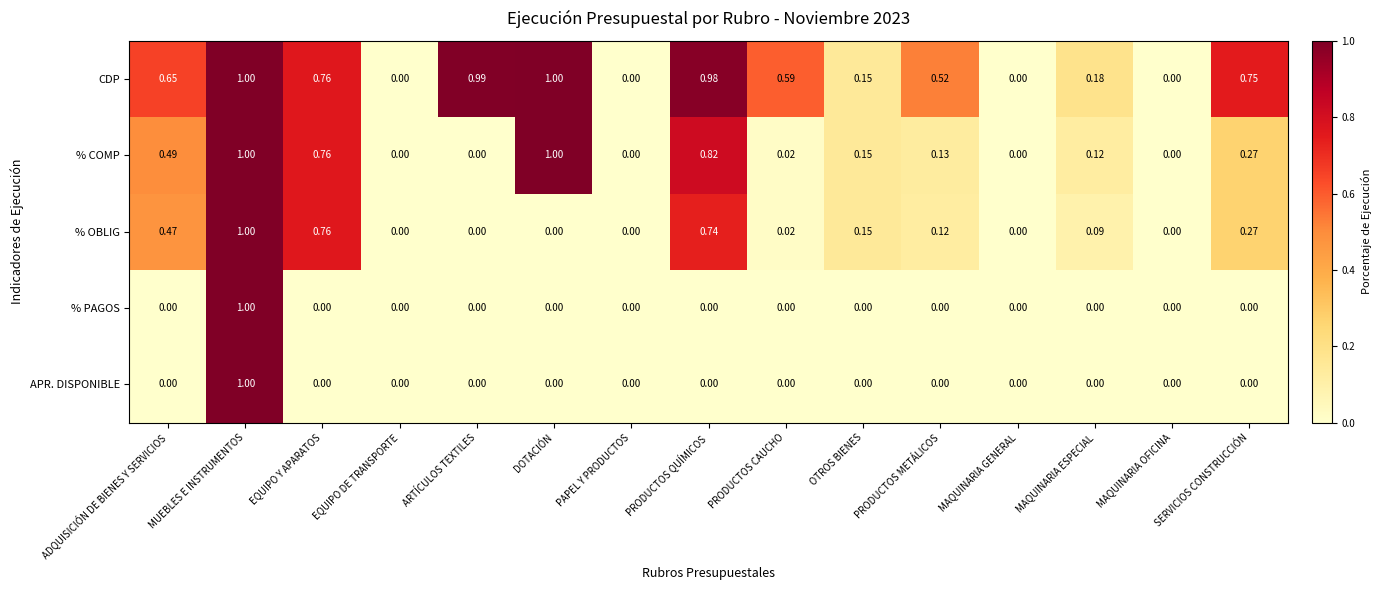

Which series has the largest total across all categories?

CDP